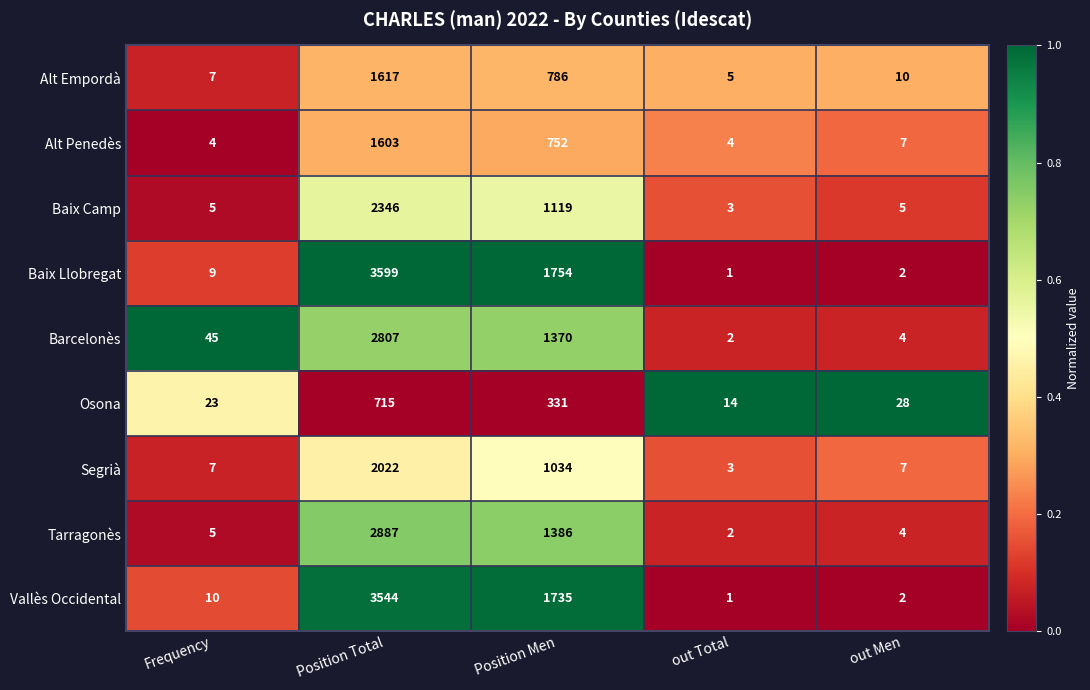

At which category does the chart reach its minimum across all series?

out Total